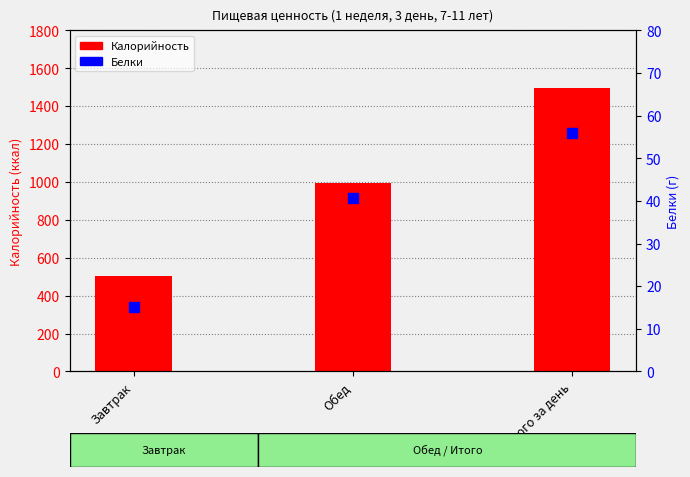

Which series has the largest total across all categories?

Калорийность